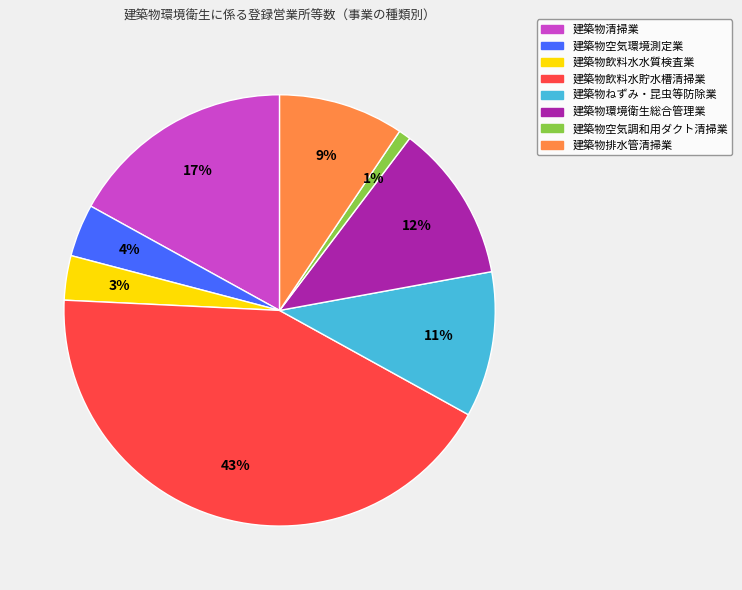

Is the sum of 建築物環境衛生総合管理業 and 建築物清掃業 greater than half?

No